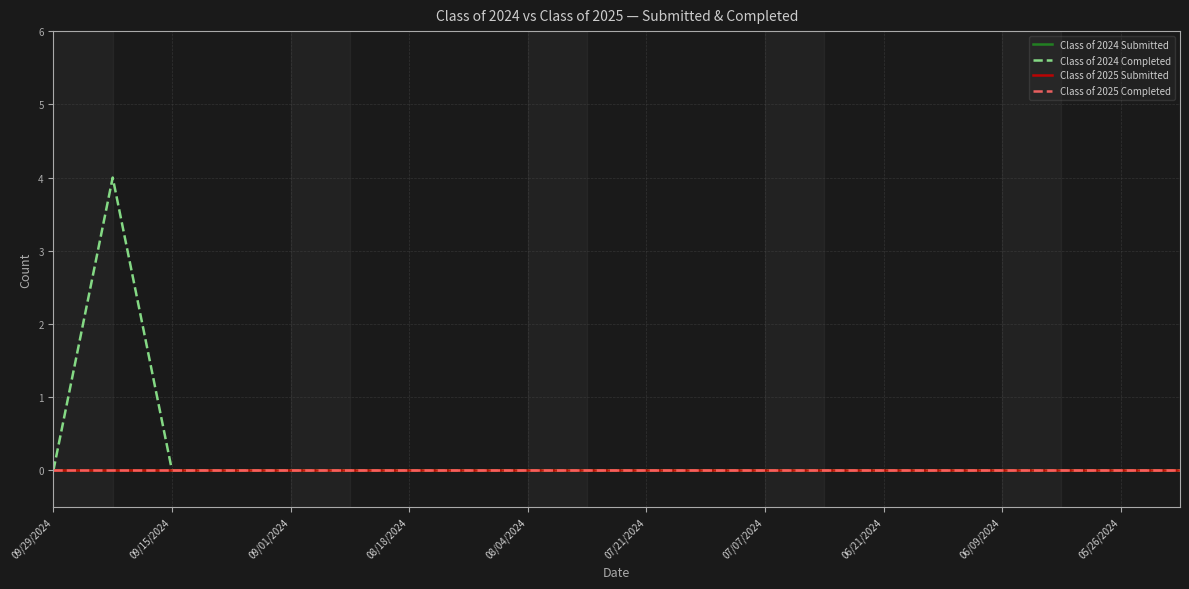

Which category has the lowest value in the Class of 2024 Submitted series?

09/29/2024